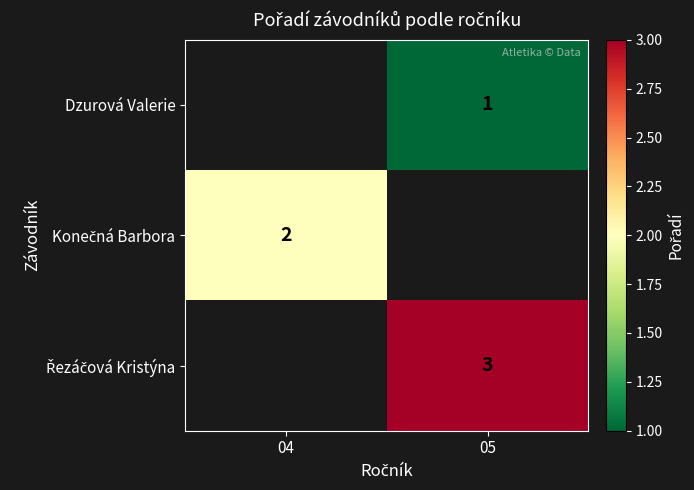

Between 04 and 05, which is larger?

05